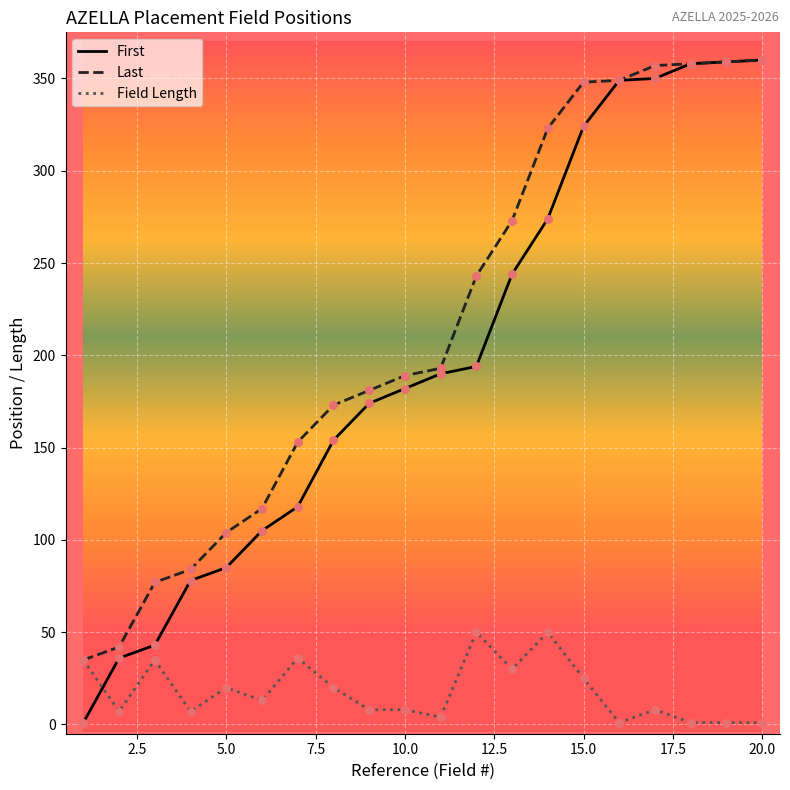

Which series has the largest total across all categories?

Last